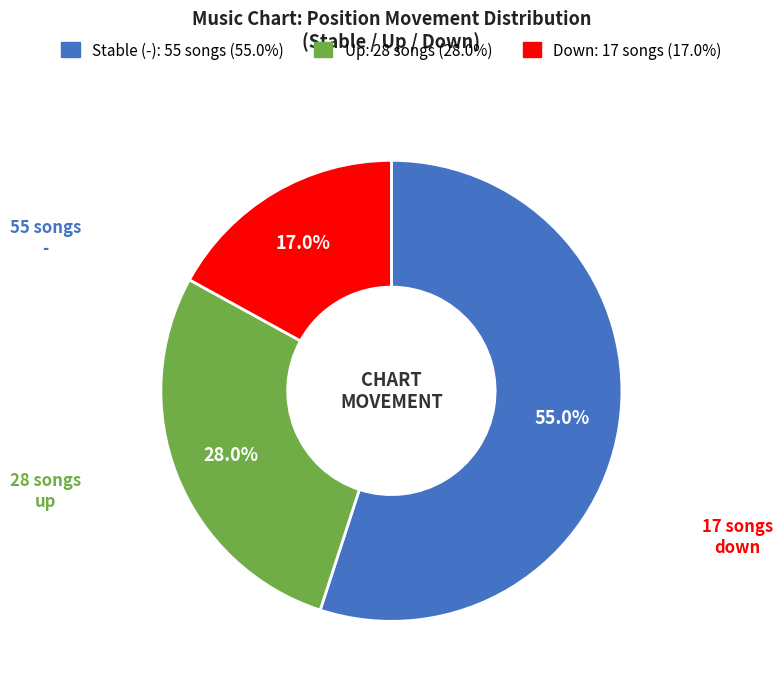

Is there any slice that represents more than half of the pie?

Yes